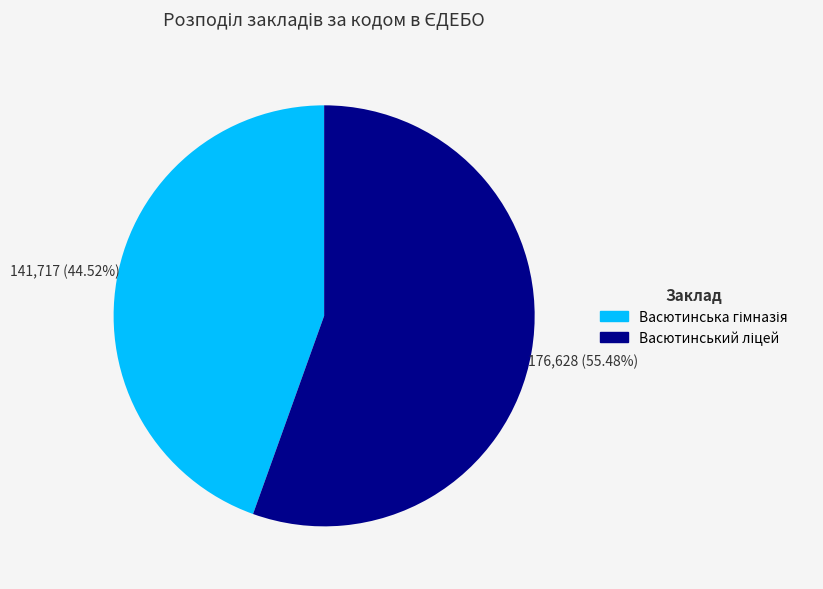

Count the number of slices in the pie.

2